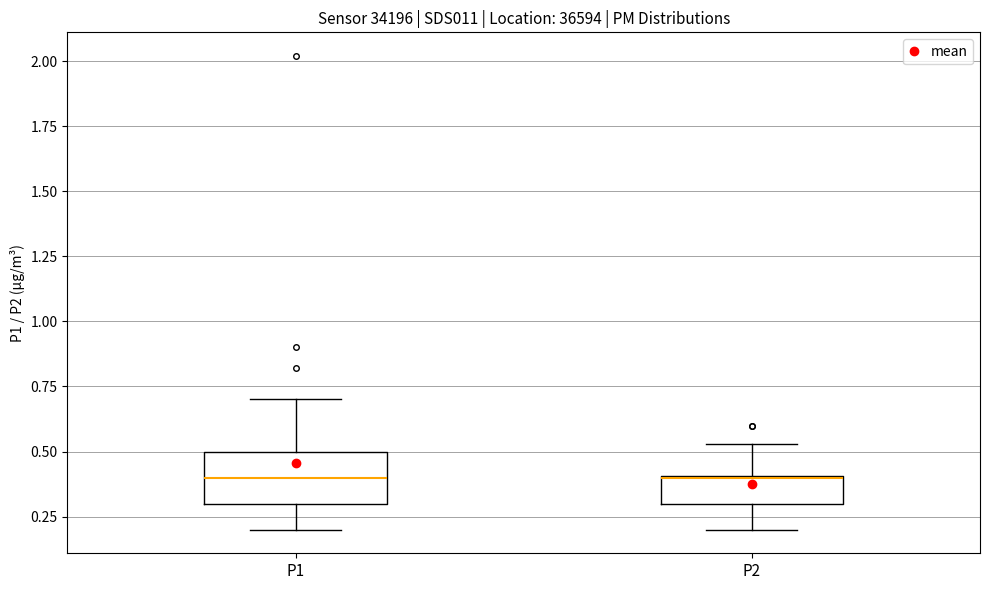

Which box is the tallest, from its lower edge to its upper edge?

P1